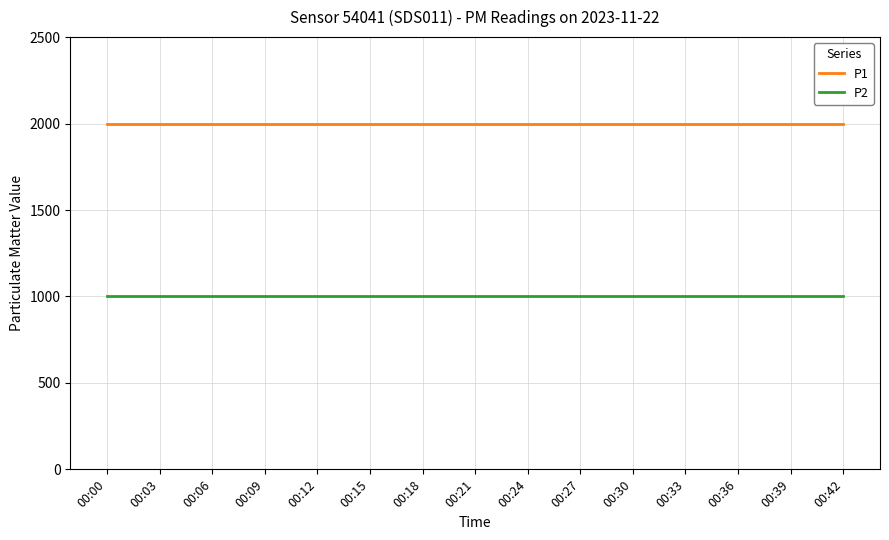

List the series in order of their peak value, lowest first.

P2, P1